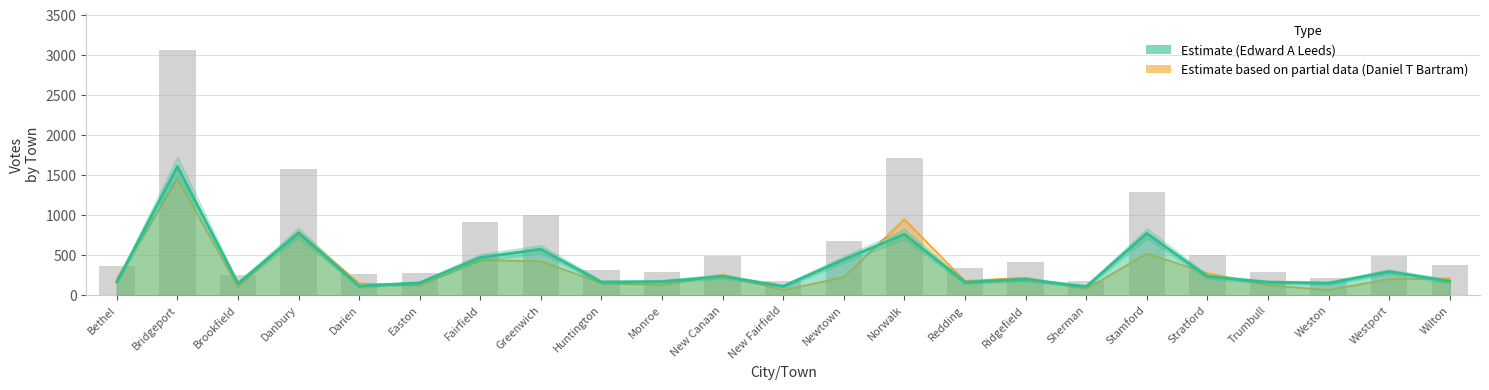

Count the number of categories in the chart.

23